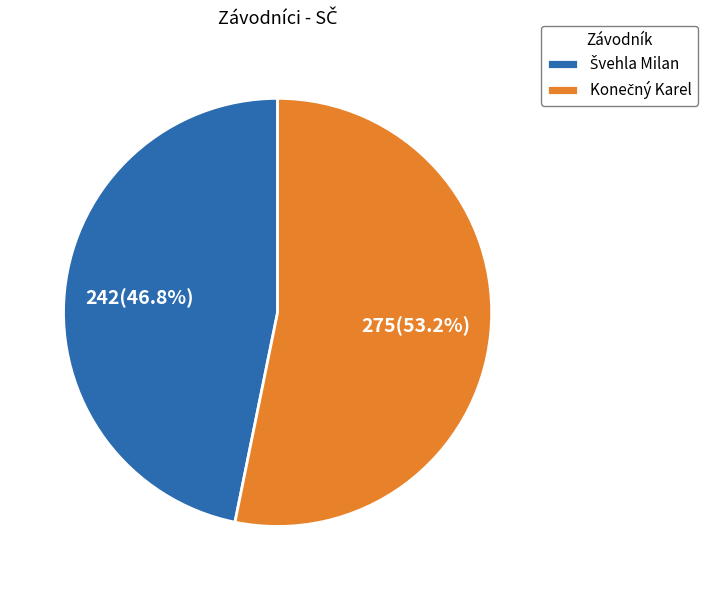

How many slices are in this pie chart?

2